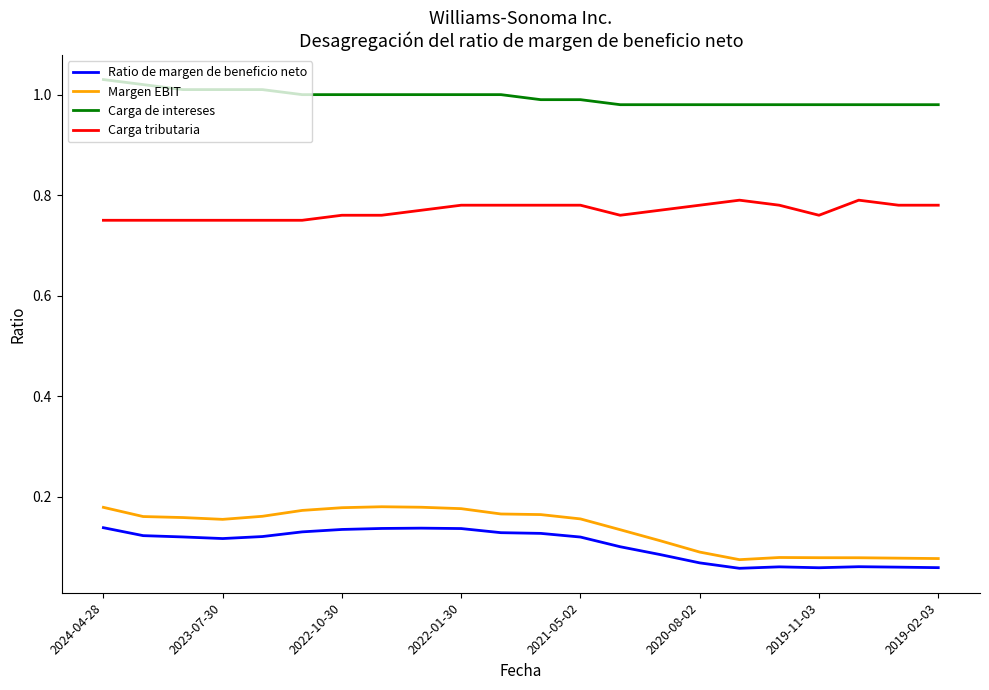

Which series has the largest range (max minus min)?

Margen EBIT